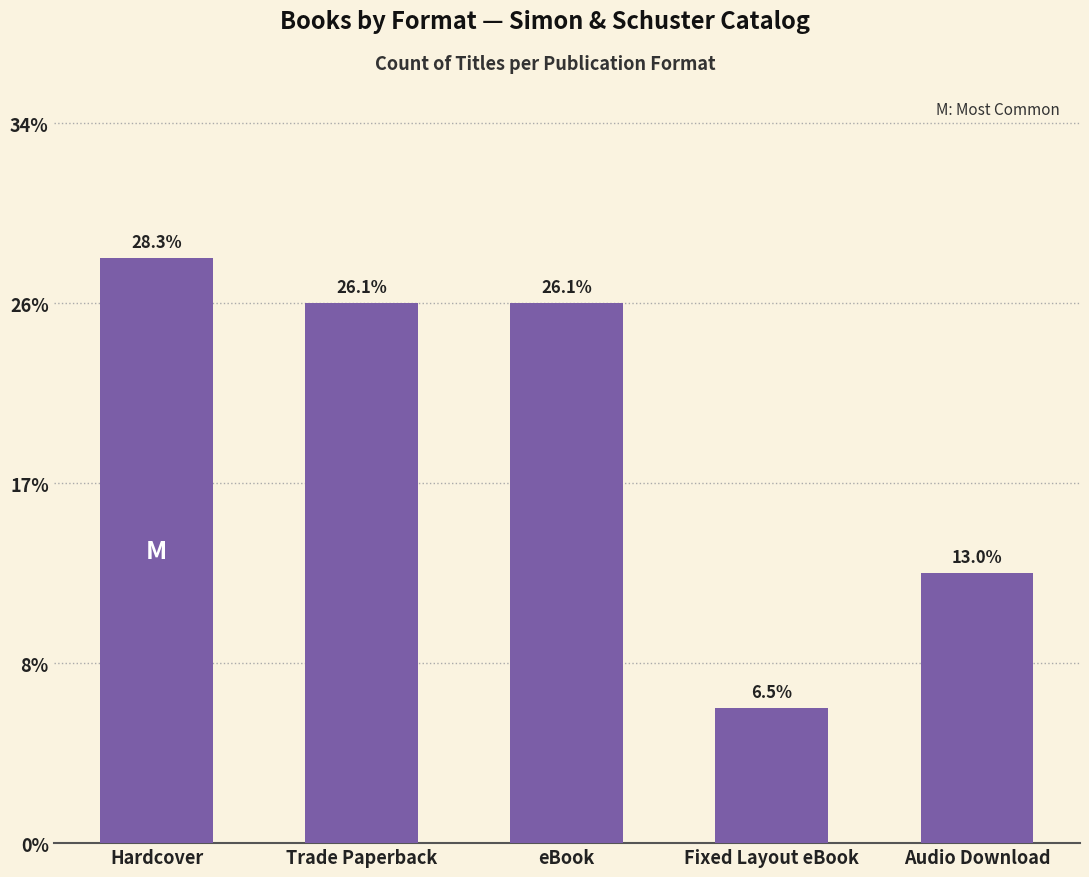

Is it true that the value at Audio Download is 2?

False